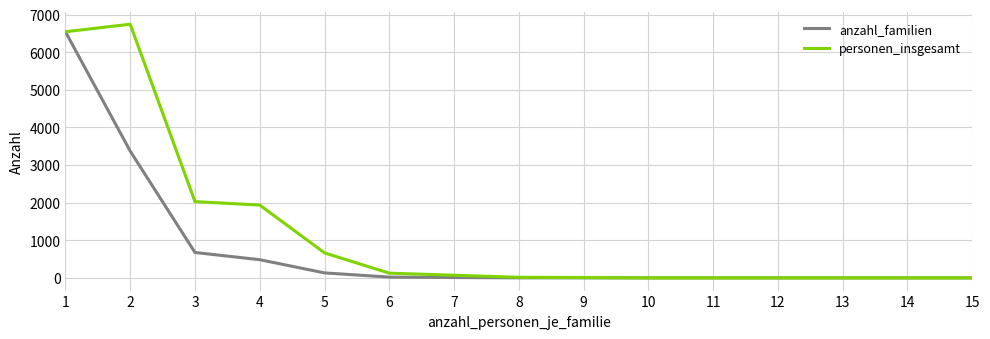

Count the number of categories in the chart.

15